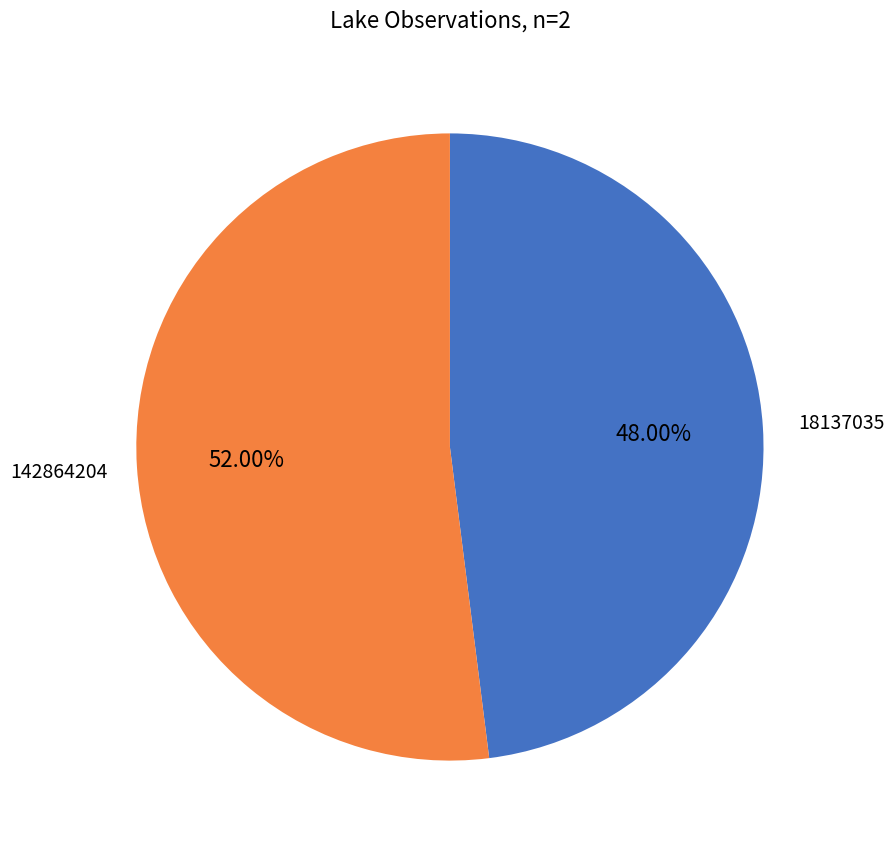

Is there any slice that represents more than half of the pie?

Yes